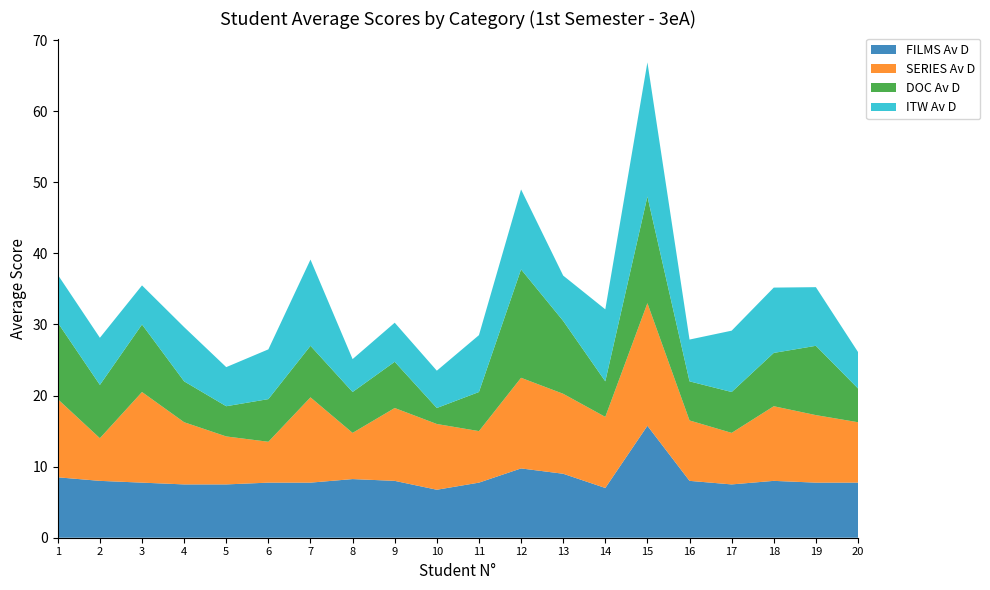

Reading left to right, what are all the values shown in this chart?

FILMS Av D: 1=8.5	2=8.0	3=7.8	4=7.5	5=7.5	6=7.8	7=7.8	8=8.2	9=8.0	10=6.8	11=7.8	12=9.8	13=9.0	14=7.0	15=15.8	16=8.0	17=7.5	18=8.0	19=7.8	20=7.8
SERIES Av D: 1=11.0	2=6.0	3=12.8	4=8.8	5=6.8	6=5.8	7=12.0	8=6.5	9=10.2	10=9.2	11=7.2	12=12.8	13=11.2	14=10.0	15=17.2	16=8.5	17=7.2	18=10.5	19=9.5	20=8.5
DOC Av D: 1=10.8	2=7.5	3=9.5	4=5.8	5=4.2	6=6.0	7=7.2	8=5.8	9=6.5	10=2.2	11=5.5	12=15.2	13=10.2	14=5.0	15=15.0	16=5.5	17=5.8	18=7.5	19=9.8	20=4.8
ITW Av D: 1=6.8	2=6.6	3=5.5	4=7.6	5=5.5	6=7.0	7=12.1	8=4.6	9=5.5	10=5.2	11=8.0	12=11.2	13=6.4	14=10.1	15=18.9	16=5.9	17=8.6	18=9.2	19=8.2	20=5.1